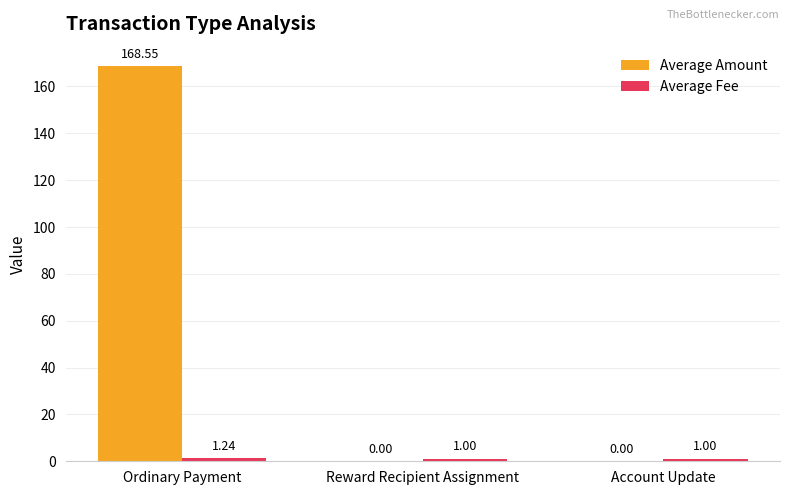

What is the total value across all series at Account Update?

1.0